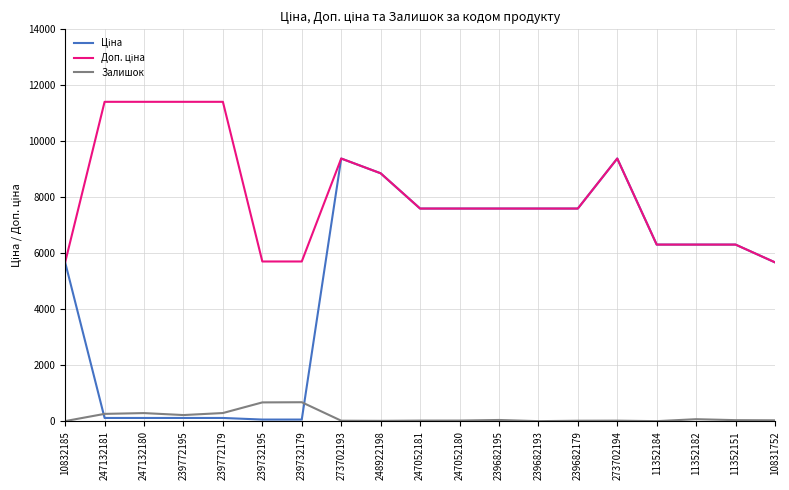

True or false: Залишок has a value of 30.0 at 10831752.

True